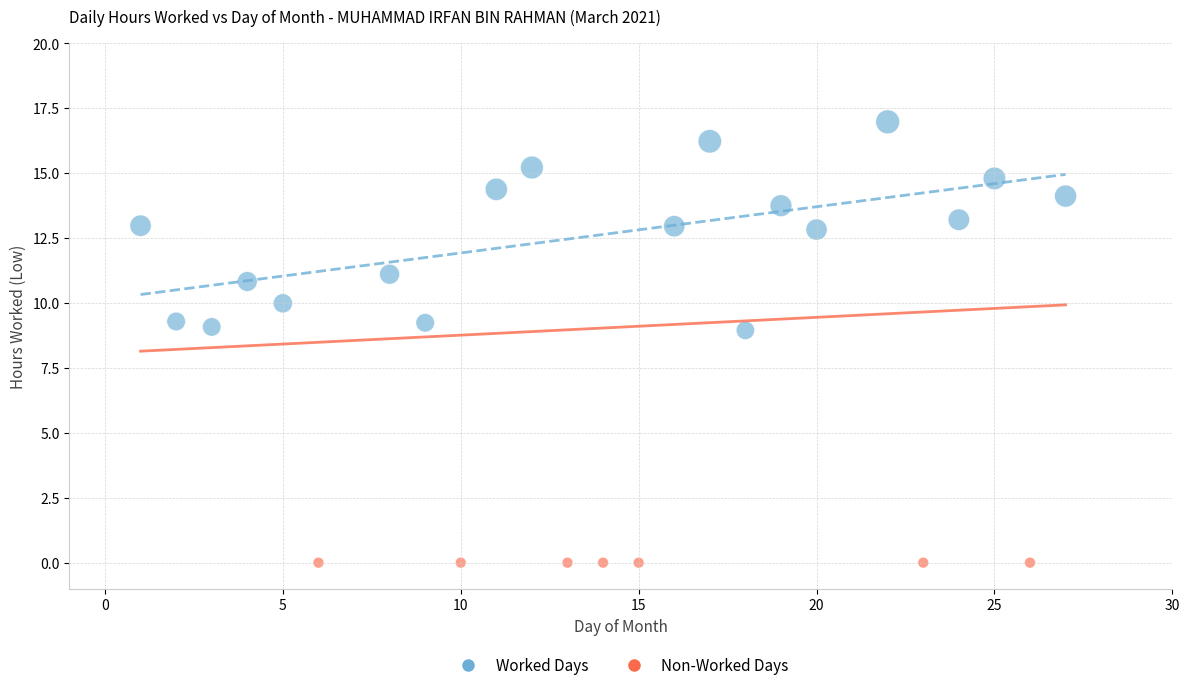

Which series contains the lowest Y value?

Non-Worked Days